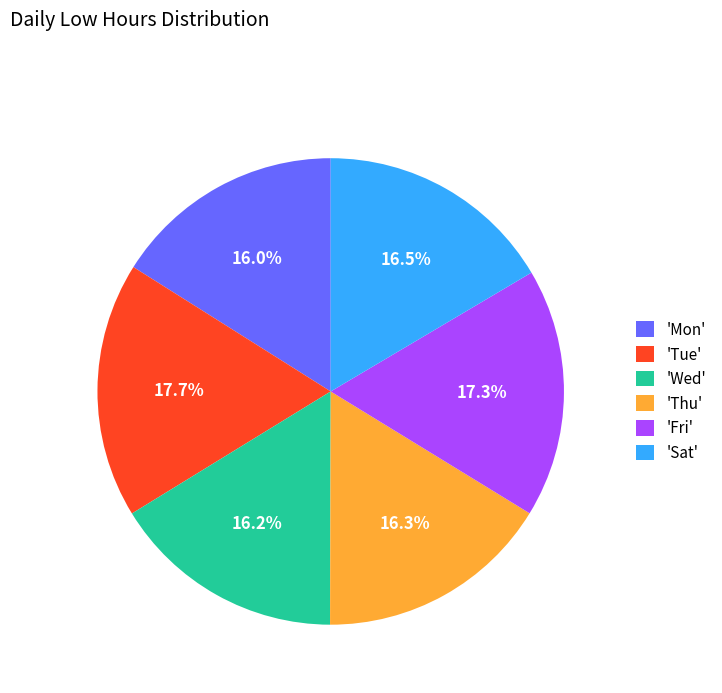

What is the ratio of the value at 'Sat' to the value at 'Wed'?

1.0